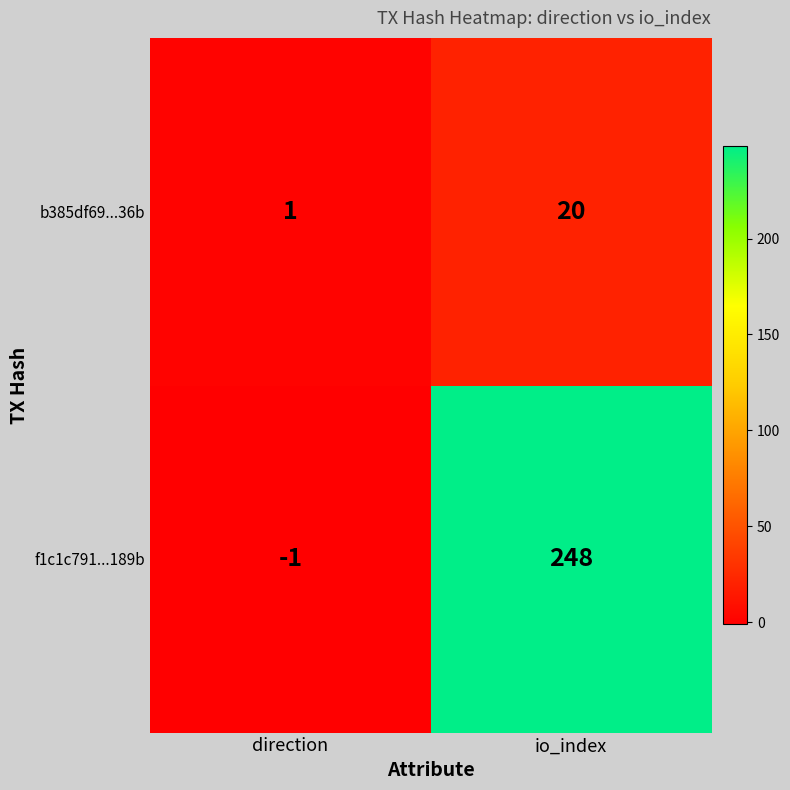

At io_index, list the series in order from smallest to largest.

b385df69...36b, f1c1c791...189b